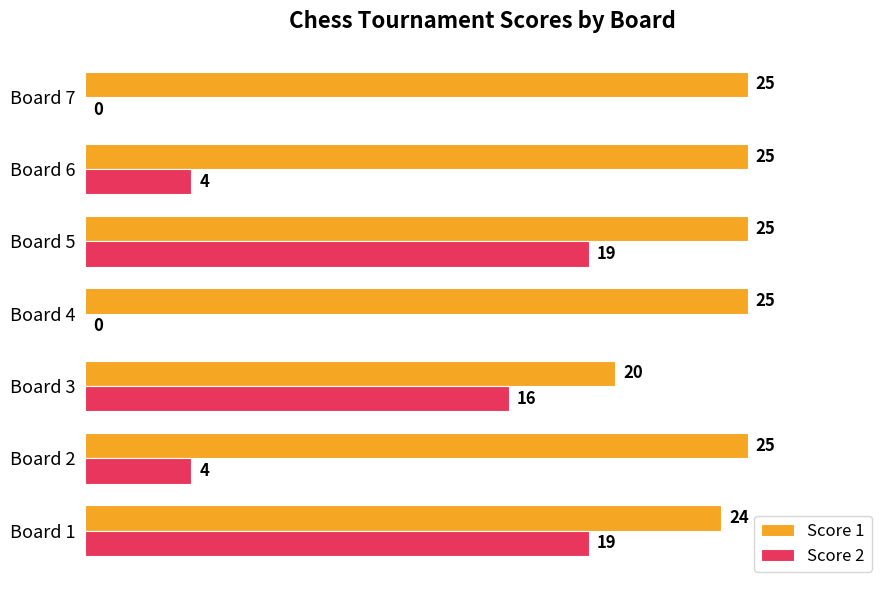

Which series changed the most between Board 1 and Board 7?

Score 2